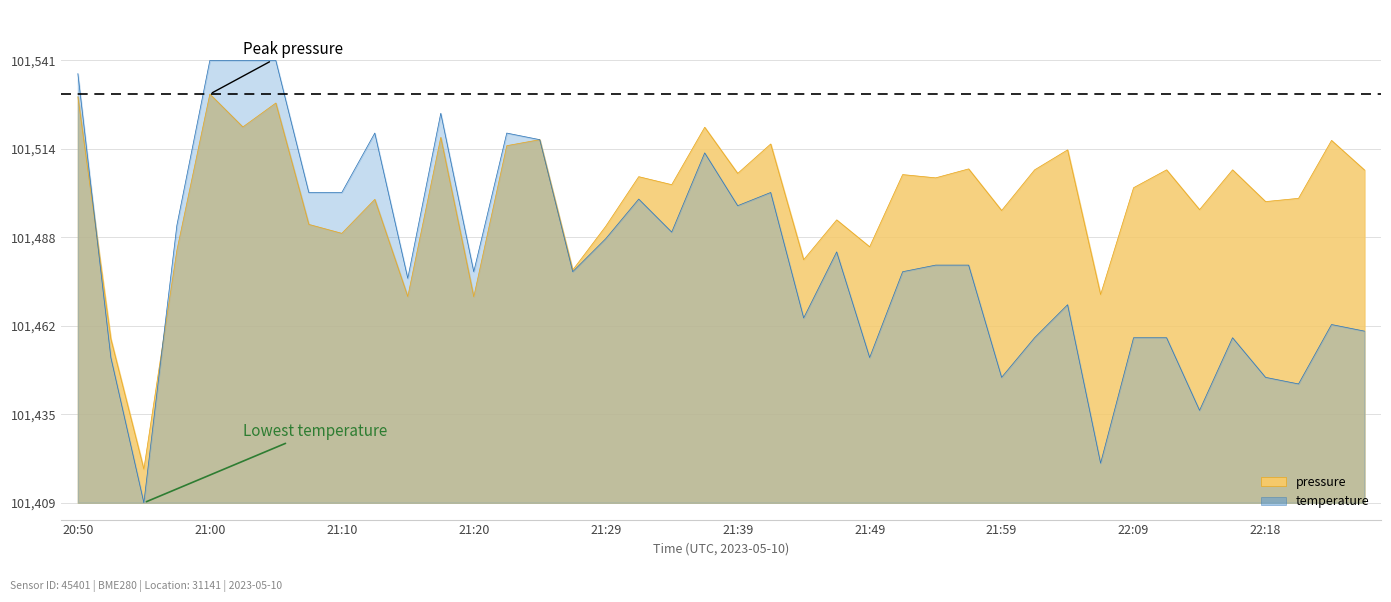

Where is the first local minimum for temperature?

20:55